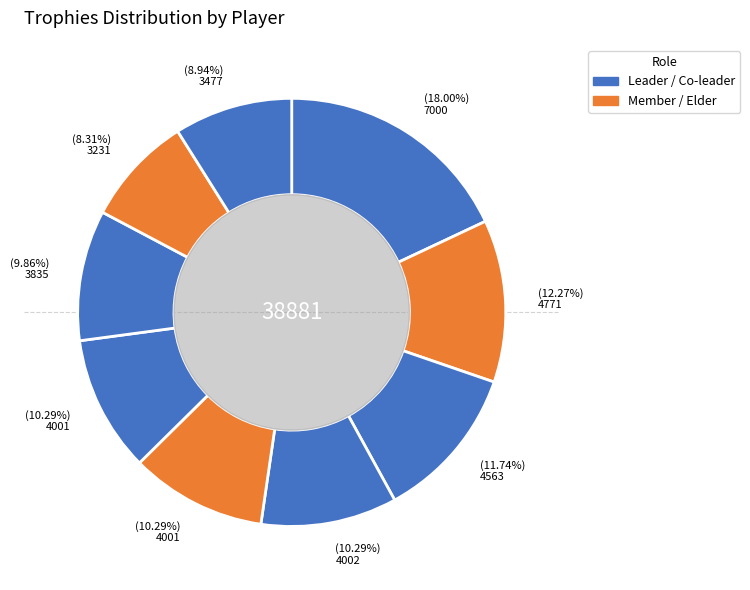

Is there any slice that represents more than half of the pie?

No